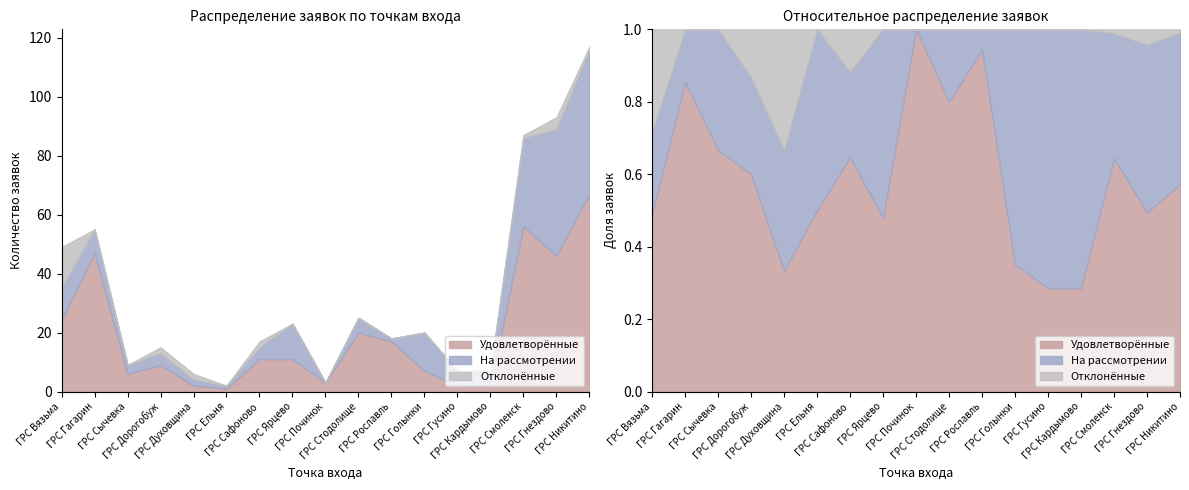

The value of Отклонённые at ГРС Гусино is -6. True or false?

False